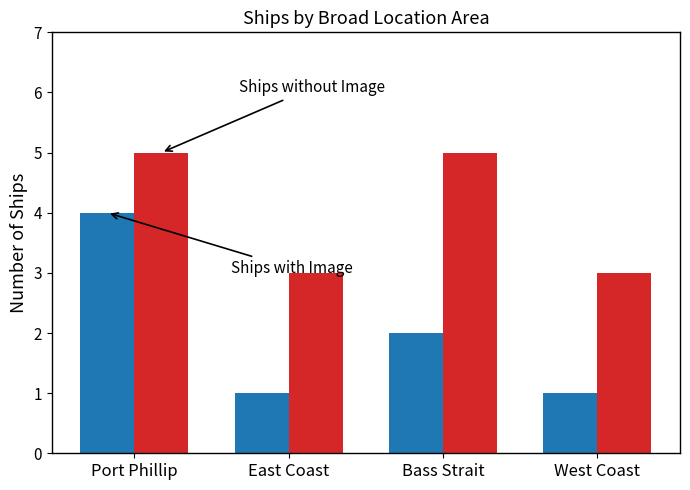

How many bars are there in each group?

2